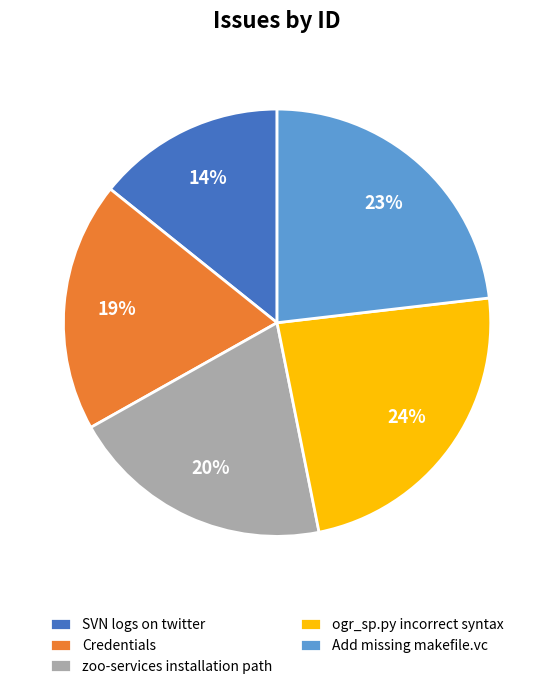

To the nearest percent, what is the average slice percentage?

20%